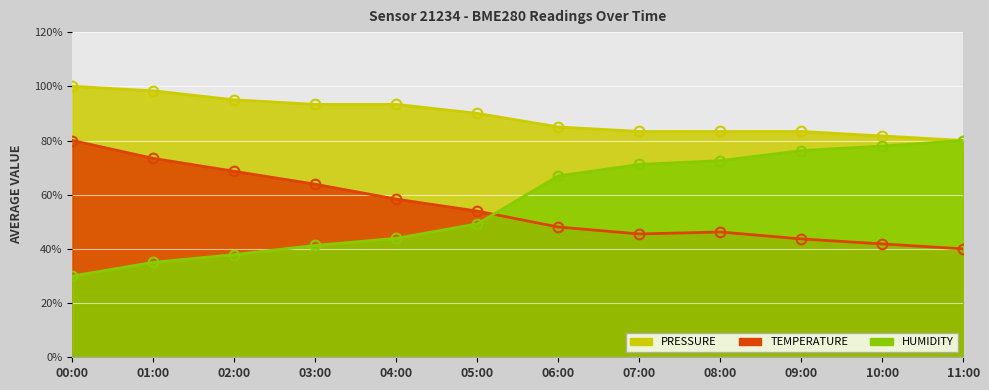

Which label corresponds to the largest value in the chart?

00:00